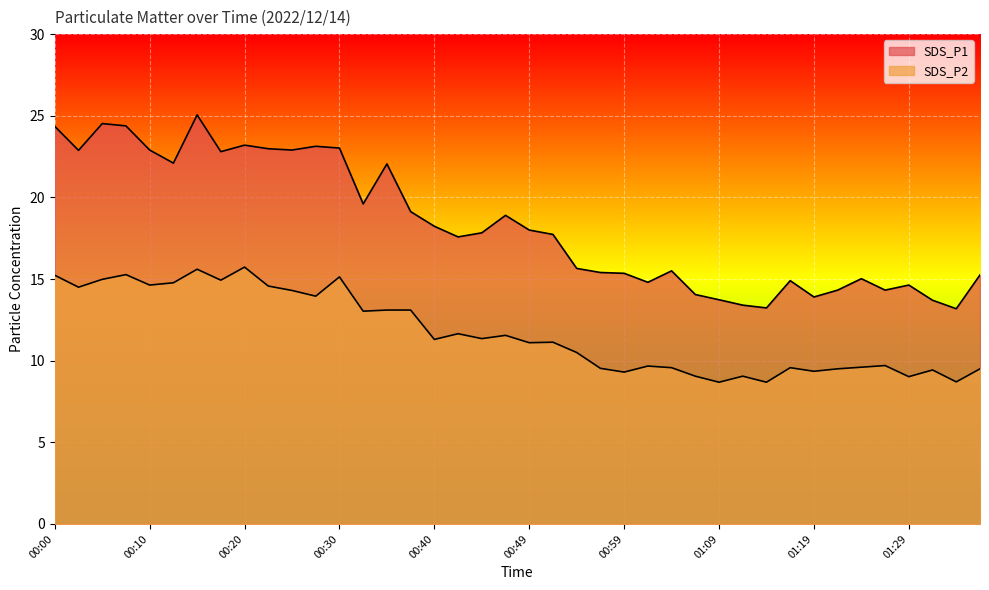

What is the minimum value shown in the chart?

8.7